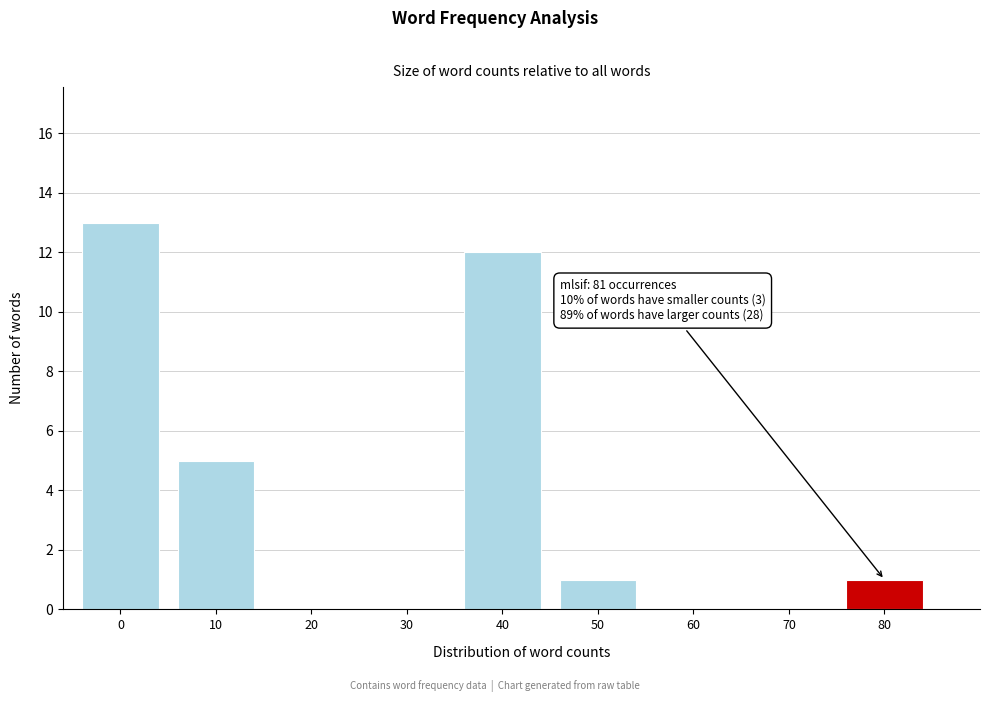

Reading left to right, list all the values displayed in this chart.

0=13	10=5	20=0	30=0	40=12	50=1	60=0	70=0	80=1